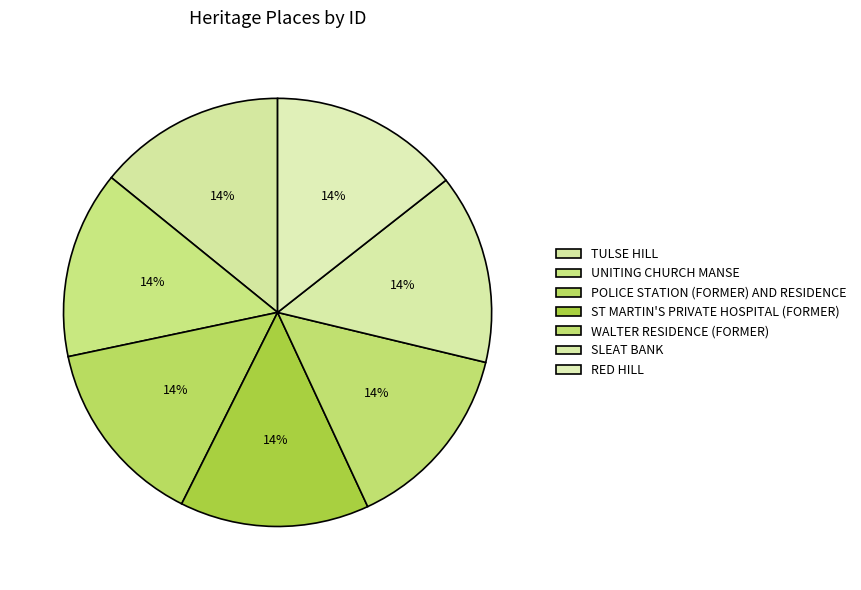

How many segments does this pie chart have?

7